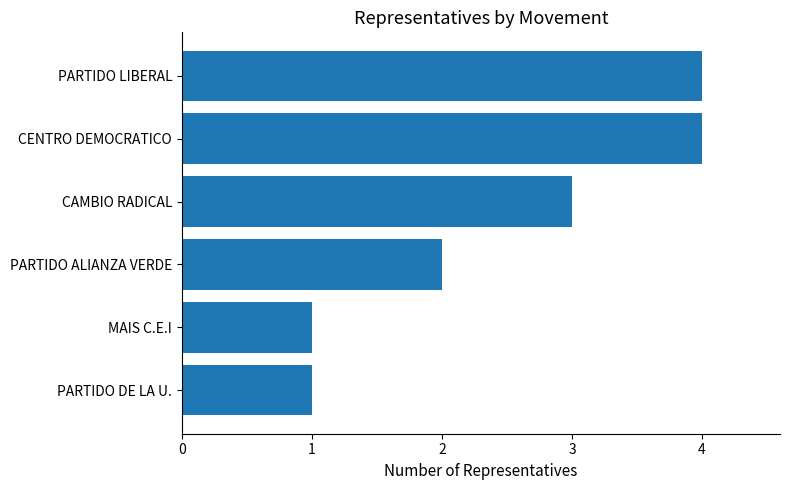

What is the sum of all values?

15